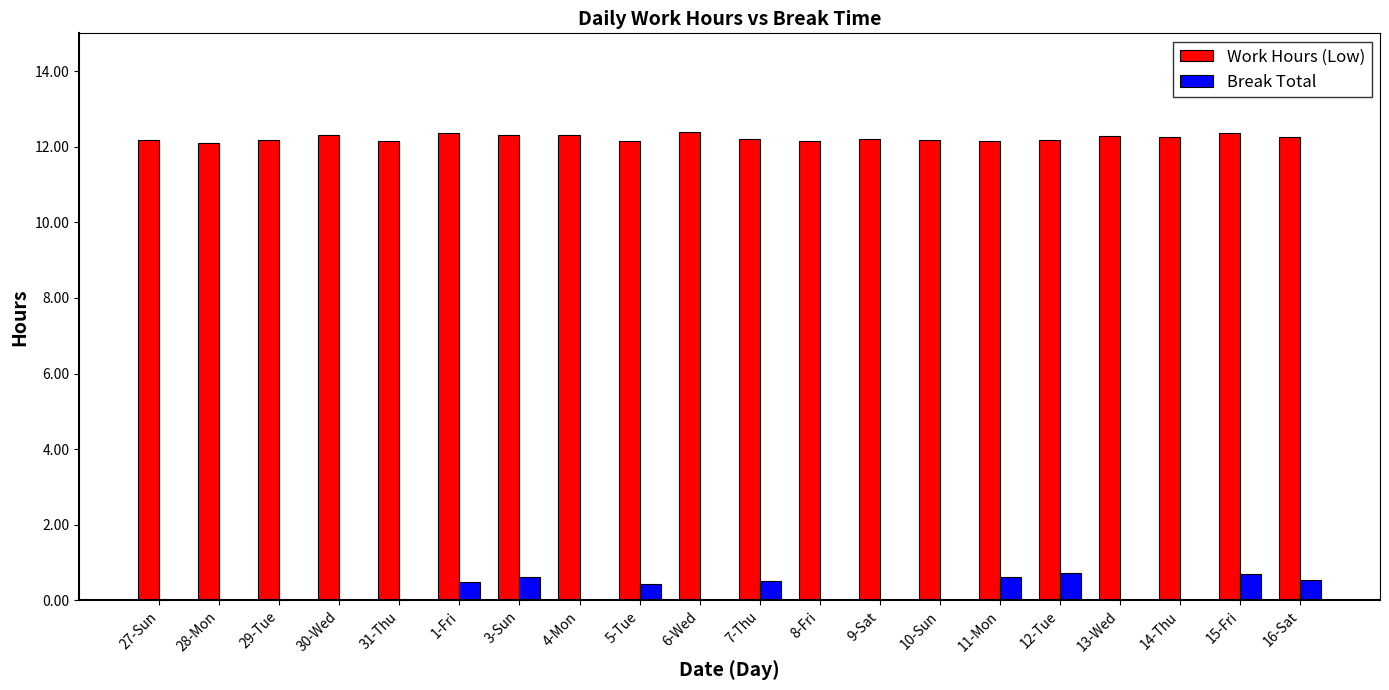

What is the sum of all Work Hours (Low) values?

244.7